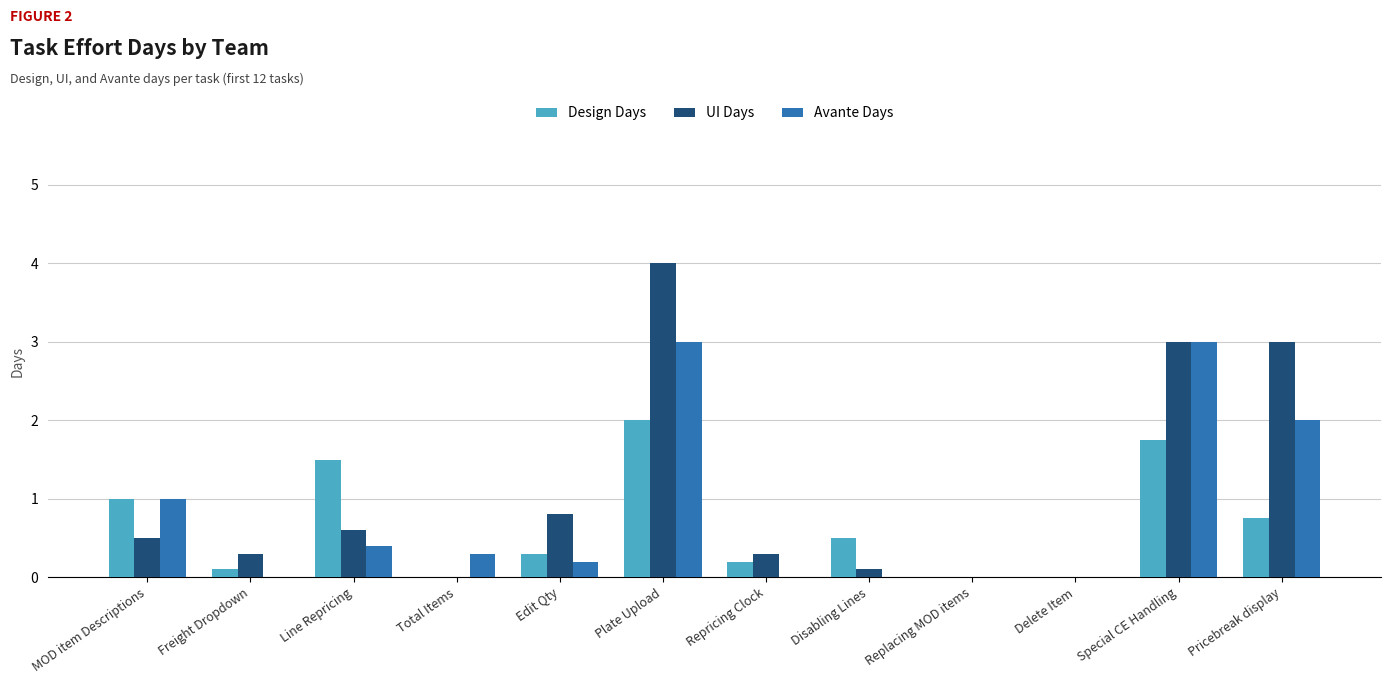

Is the value of Avante Days at MOD item Descriptions greater than the value of Design Days at Line Repricing?

No